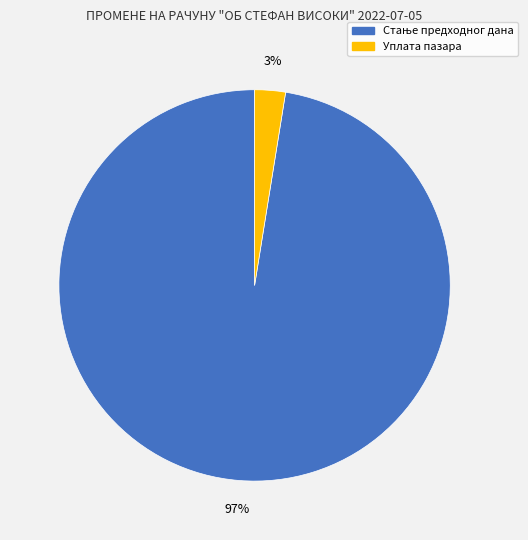

To the nearest percent, what is the average slice percentage?

50%